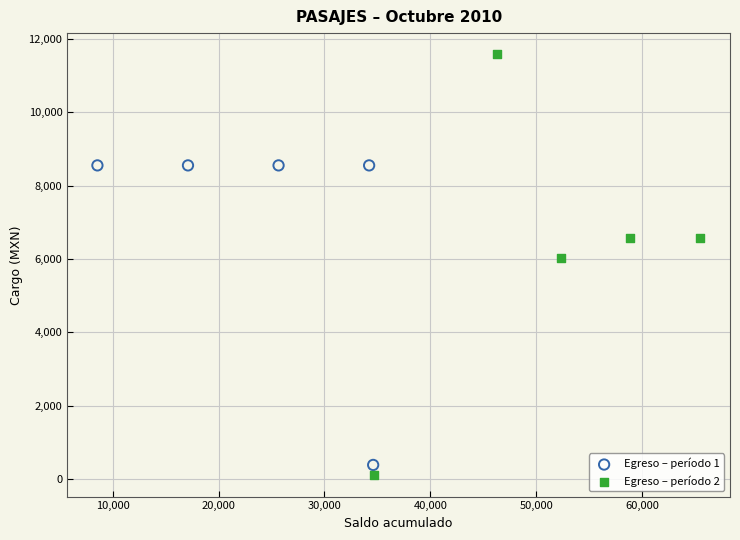

Which series has the widest spread of Y values?

Egreso – período 2